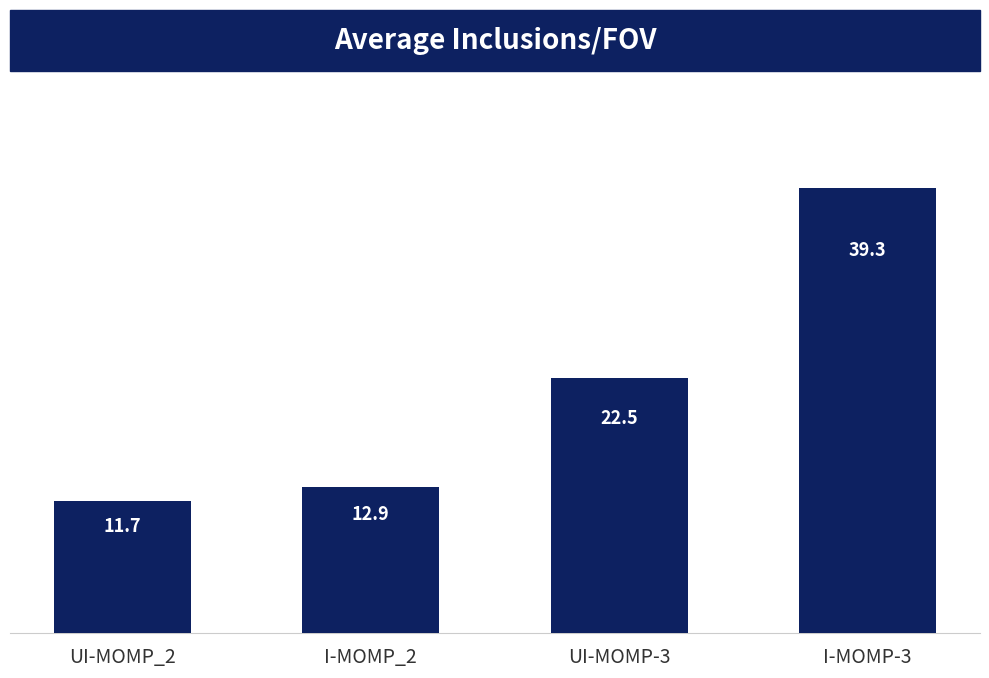

List the labels in order of value, smallest first.

UI-MOMP_2, I-MOMP_2, UI-MOMP-3, I-MOMP-3